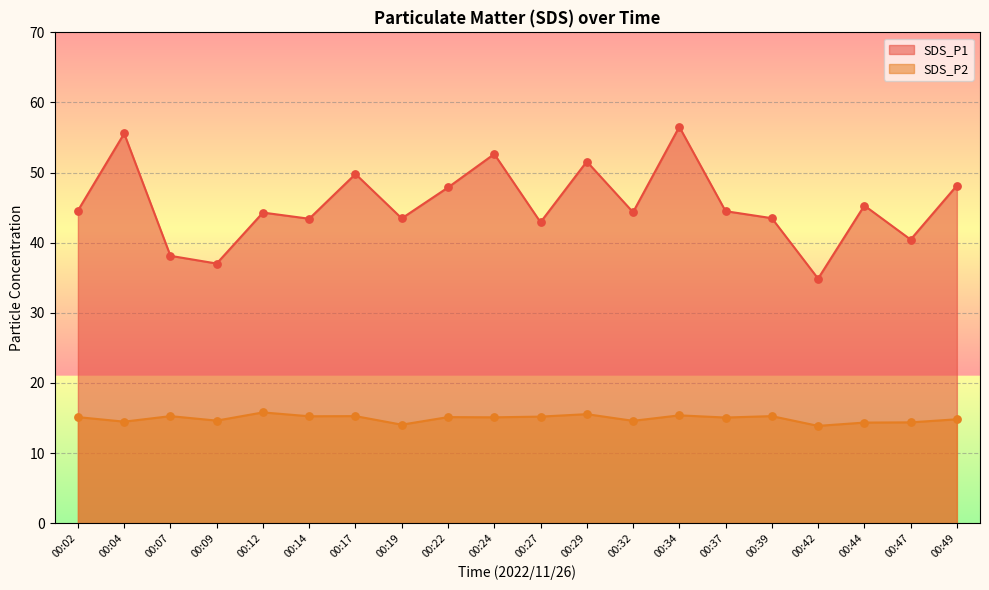

Is the value of SDS_P2 at 00:17 greater than the value of SDS_P1 at 00:37?

No